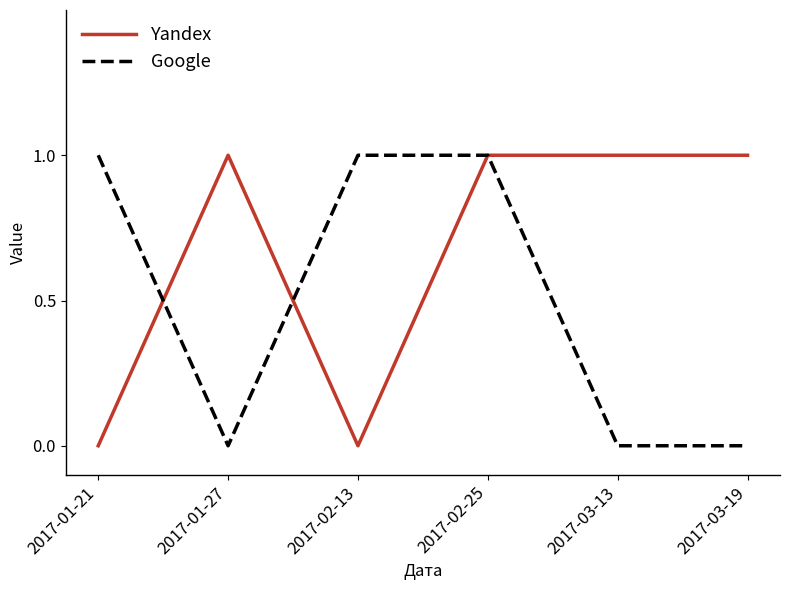

At which category does Google reach its first local valley?

2017-01-27